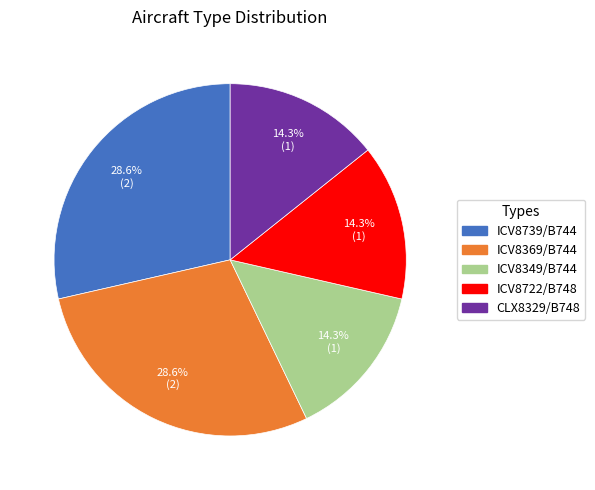

How much of the chart is everything except ICV8349/B744?

85.7%